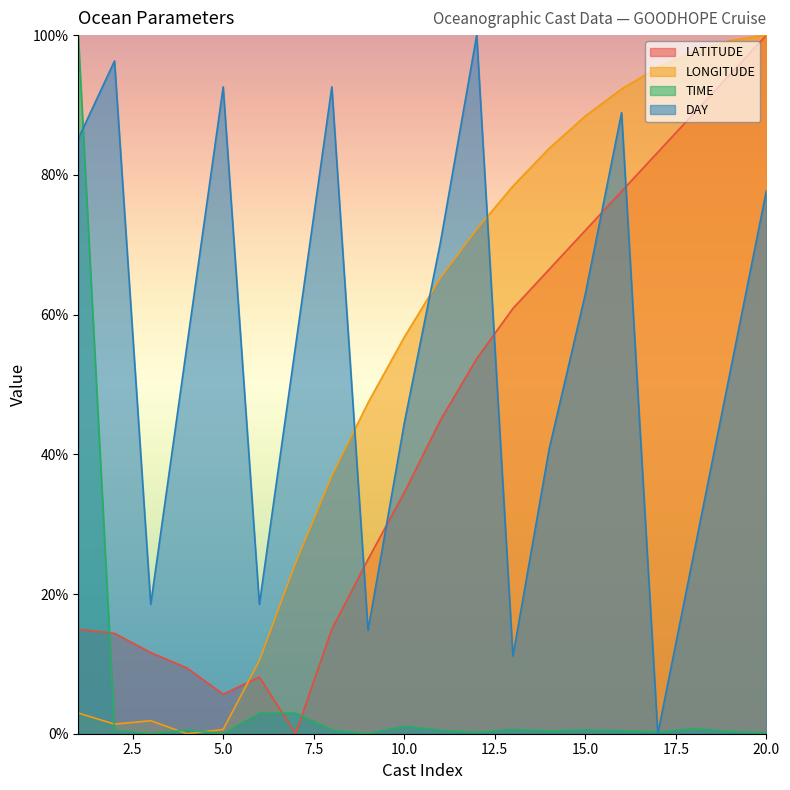

At which category is the sum across all series the highest?

20.0